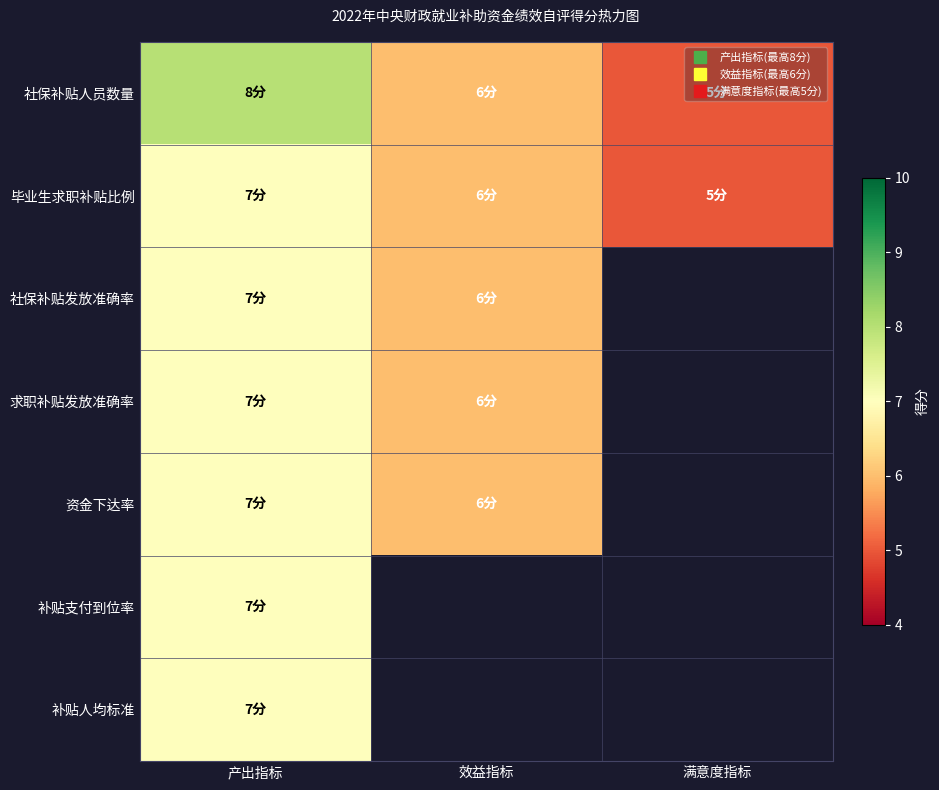

What is the difference between the maximum and minimum values in the 社保补贴发放准确率 series?

1.0